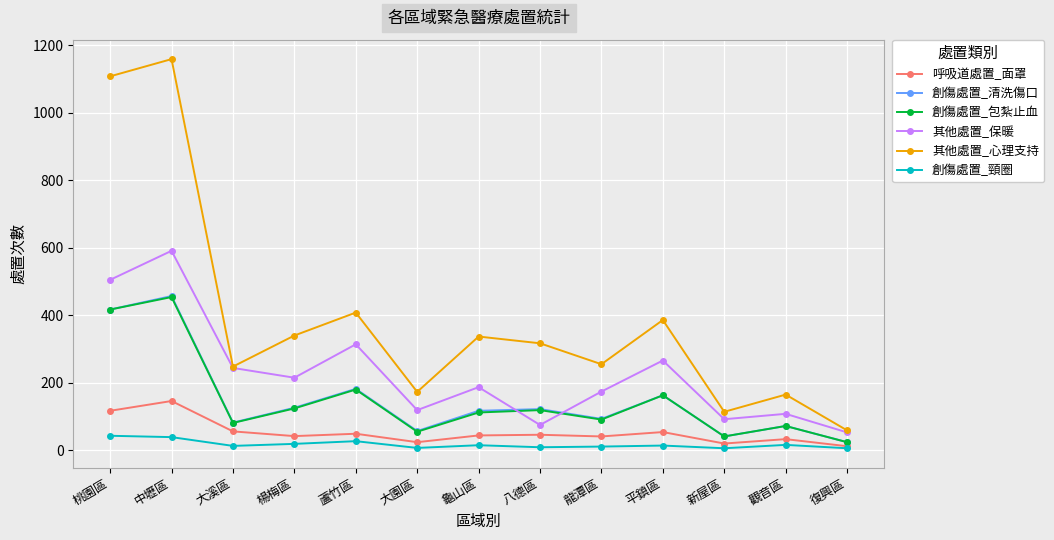

True or false: 創傷處置_包紮止血 has more than 2 interior local peaks.

True